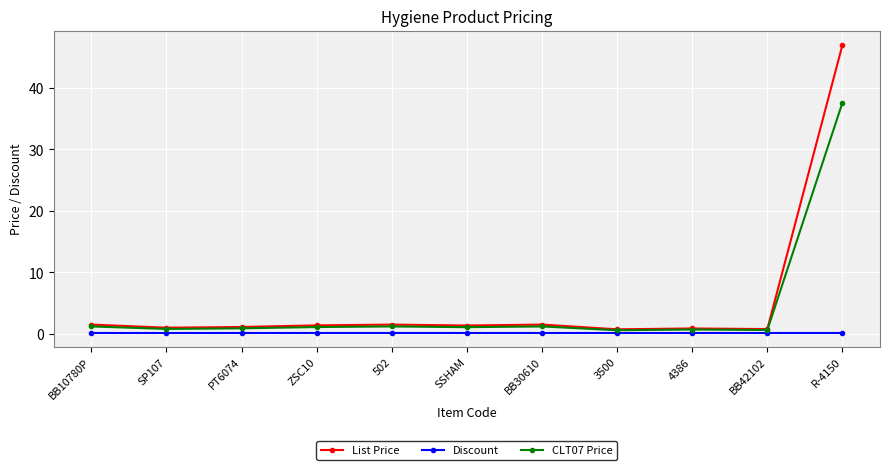

True or false: List Price has a value of 0.8 at BB42102.

True